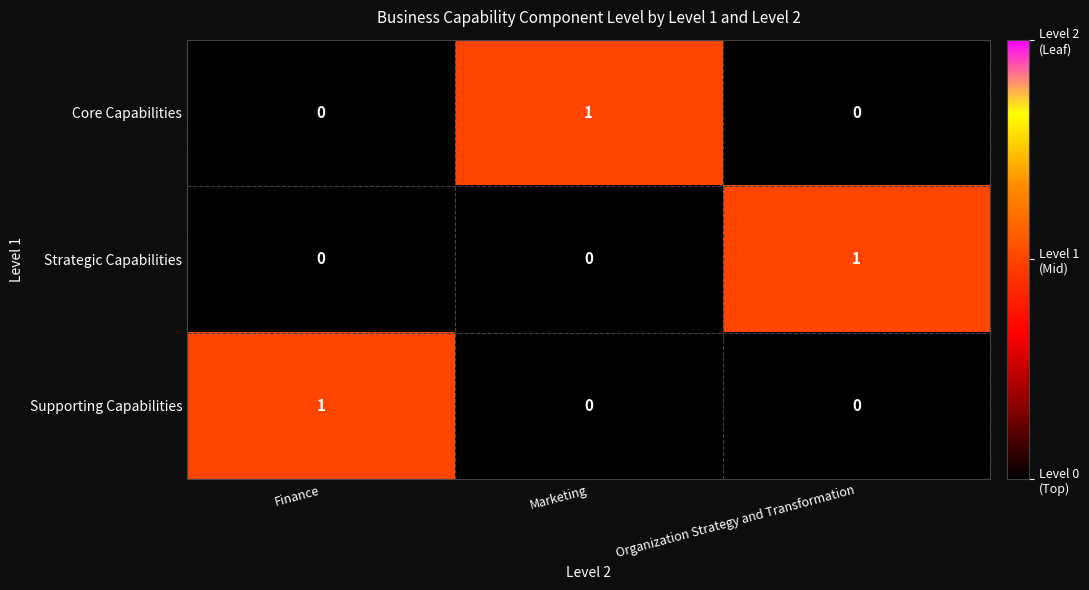

The value of Supporting Capabilities at Marketing is 1. True or false?

False